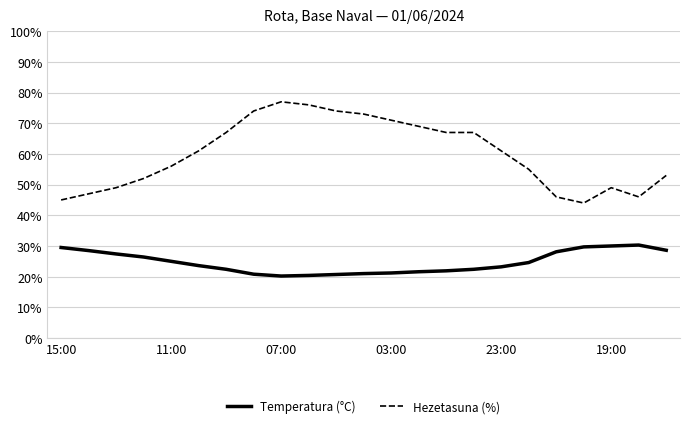

List the series in order of their overall mean, lowest first.

Temperatura (°C), Hezetasuna (%)